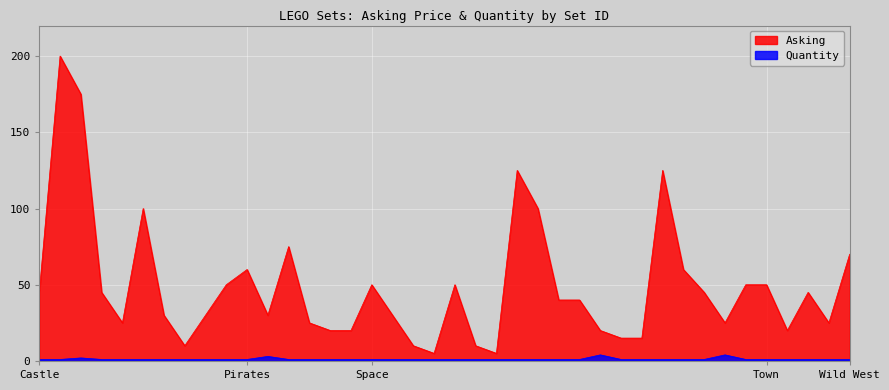

Reading left to right, what are all the values shown in this chart?

Asking: 45	200	175	45	25	100	30	10	30	50	60	30	75	25	20	20	50	30	10	5	50	10	5	125	100	40	40	20	15	15	125	60	45	25	50	50	20	45	25	70
Quantity: 1	1	2	1	1	1	1	1	1	1	1	3	1	1	1	1	1	1	1	1	1	1	1	1	1	1	1	4	1	1	1	1	1	4	1	1	1	1	1	1